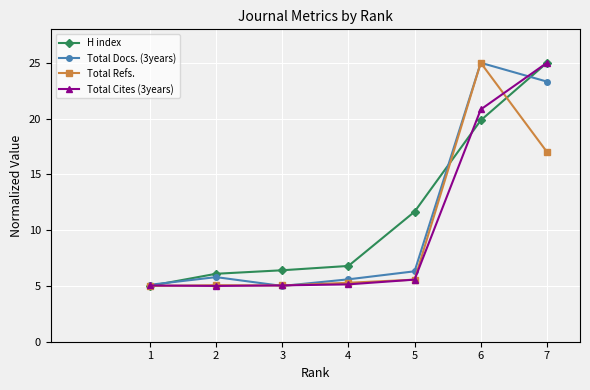

Is it true that Total Refs. equals 5.0 at 3?

True